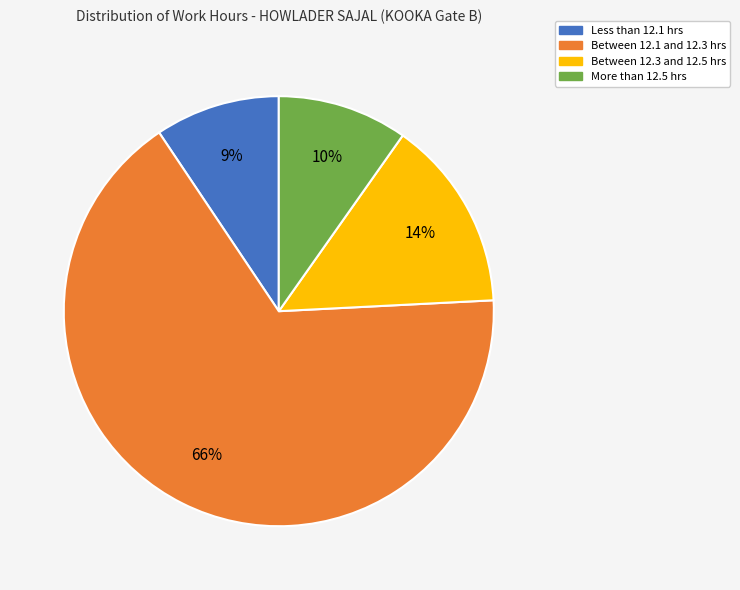

Count the number of slices in the pie.

4